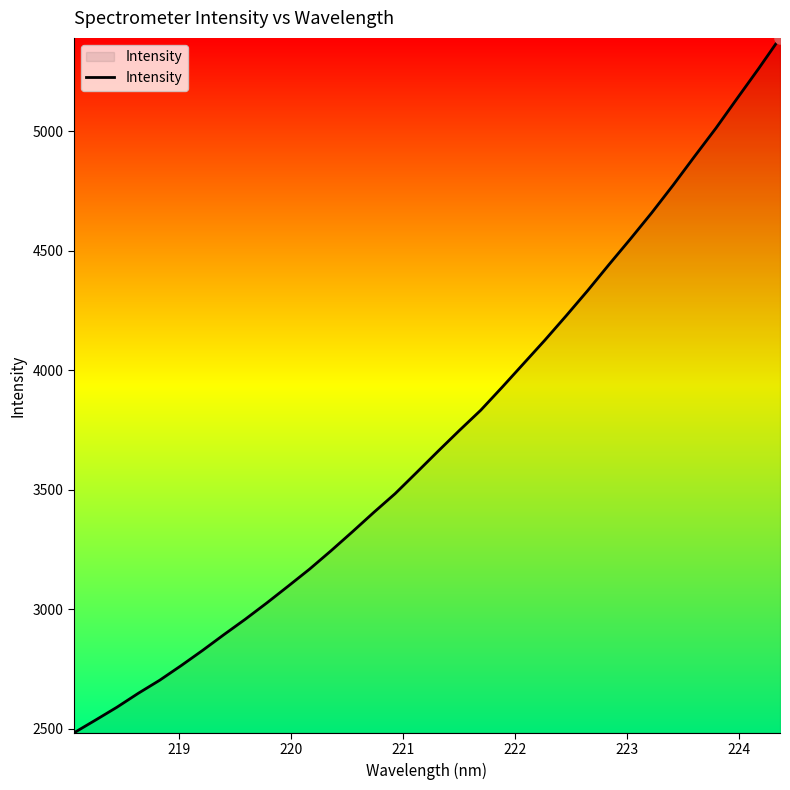

What is the maximum value shown in the chart?

5390.1